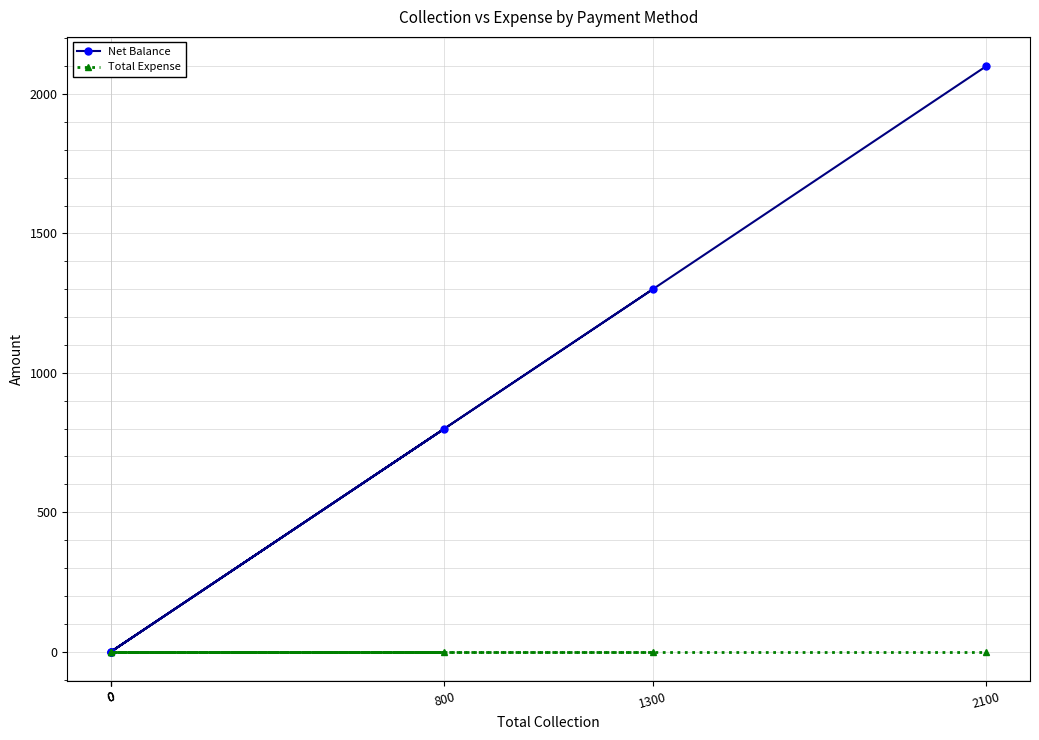

What is the sum of the Net Balance values at 800 and 0?

800